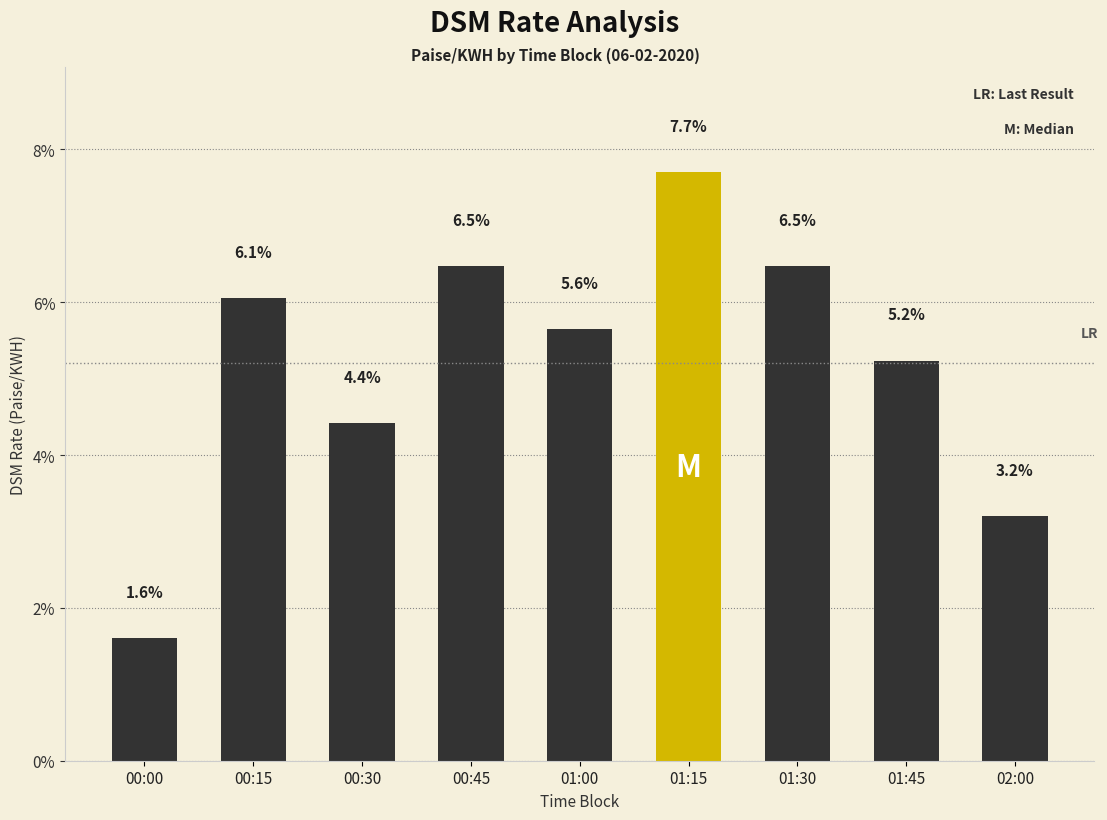

What position from the left is 01:45?

8